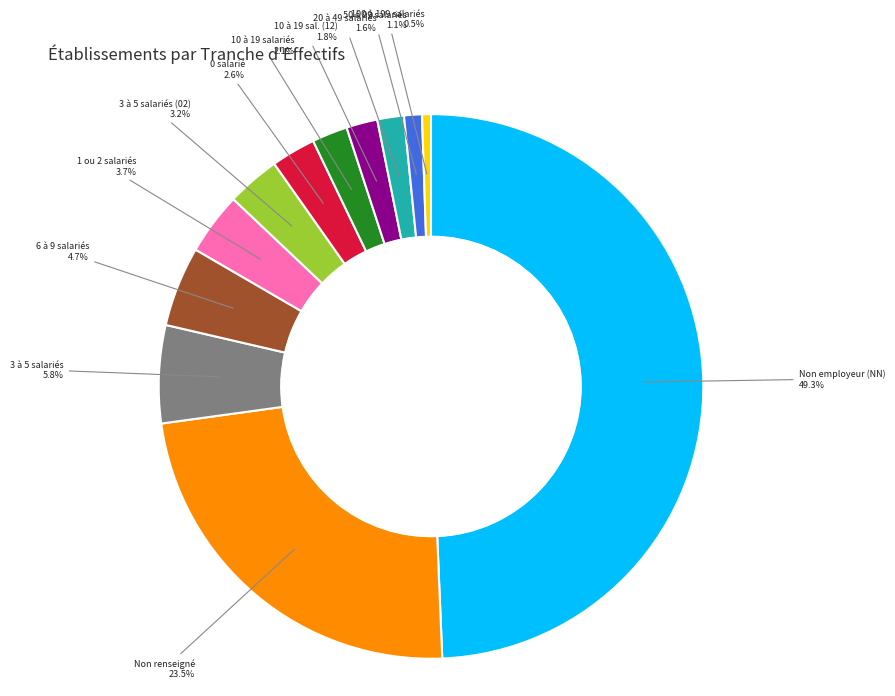

Count the number of slices in the pie.

12